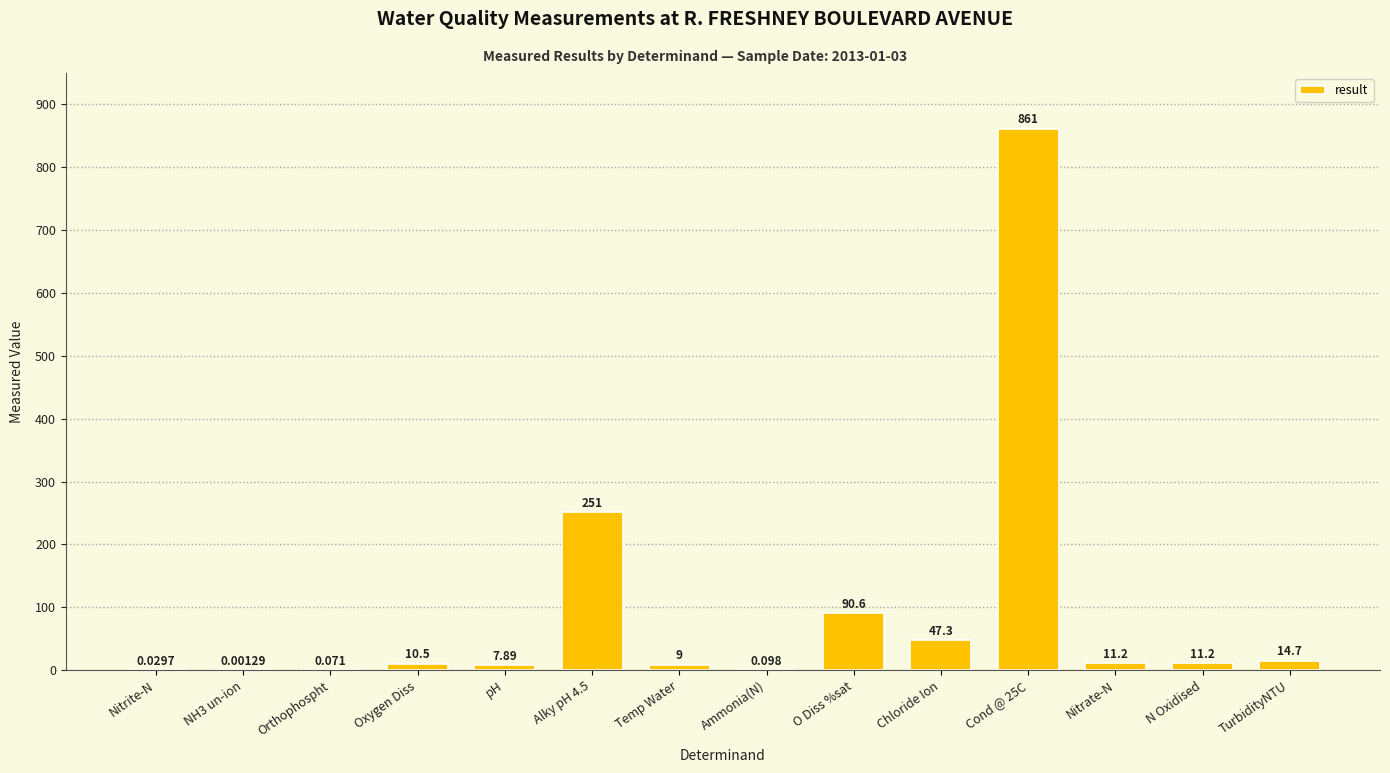

Which has a higher value, Oxygen Diss or N Oxidised?

N Oxidised